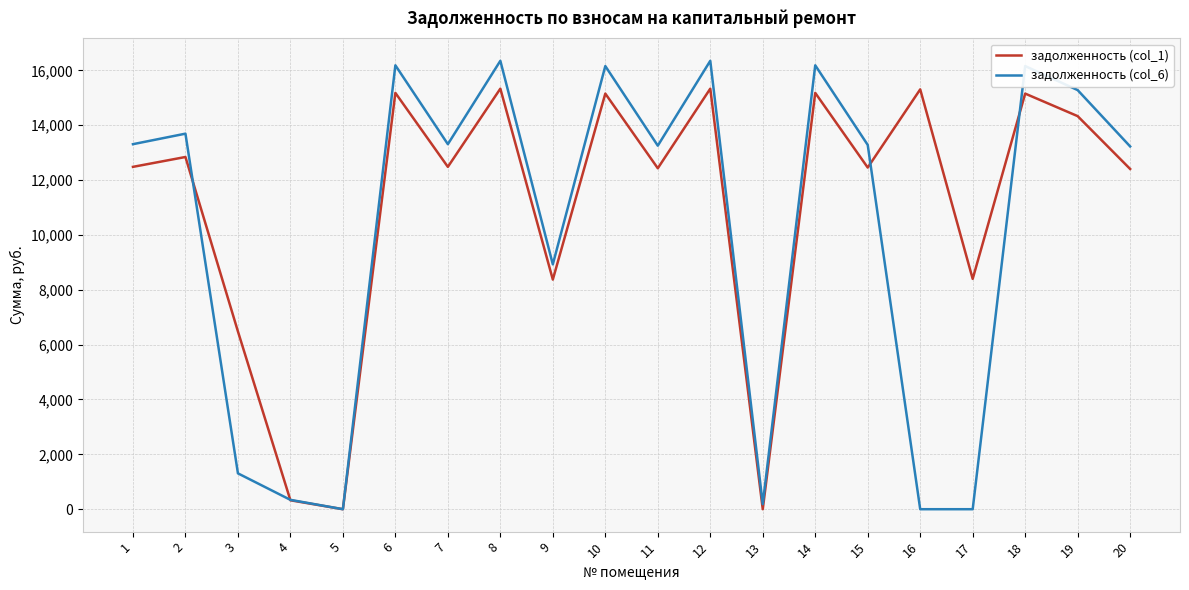

Rank the series by their average value, from lowest to highest.

задолженность (col_6), задолженность (col_1)